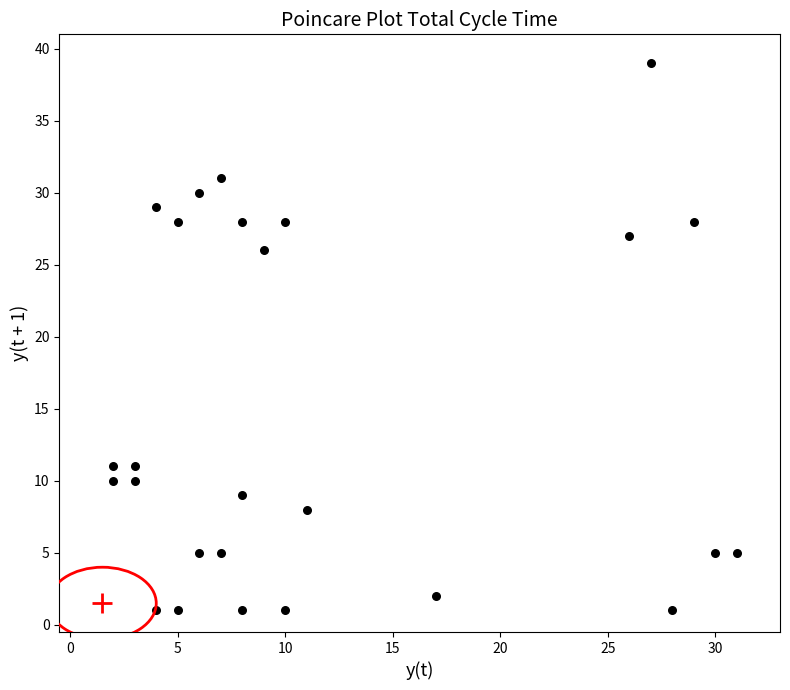

What Y value in the scatter plot is closest to 20?

26